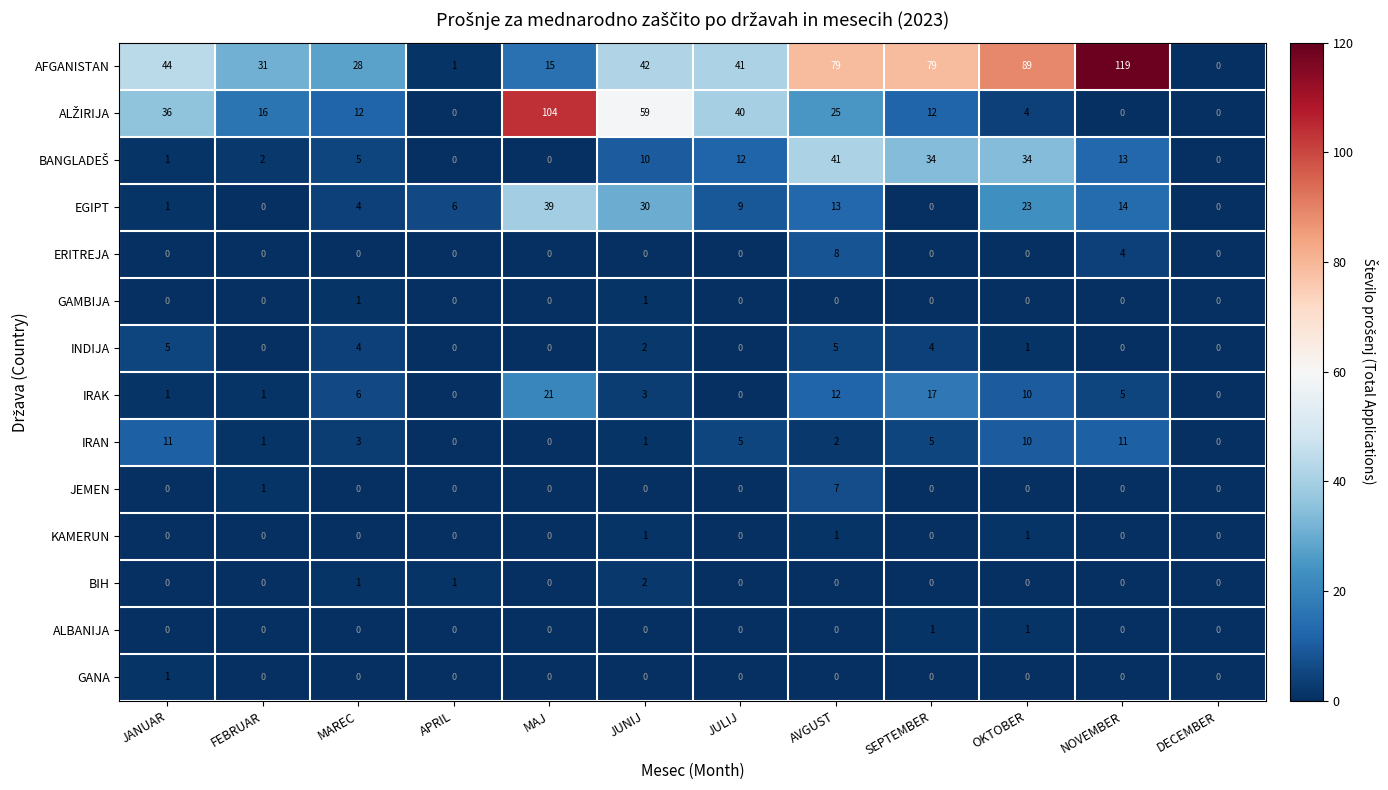

Which series has the largest total across all categories?

AFGANISTAN